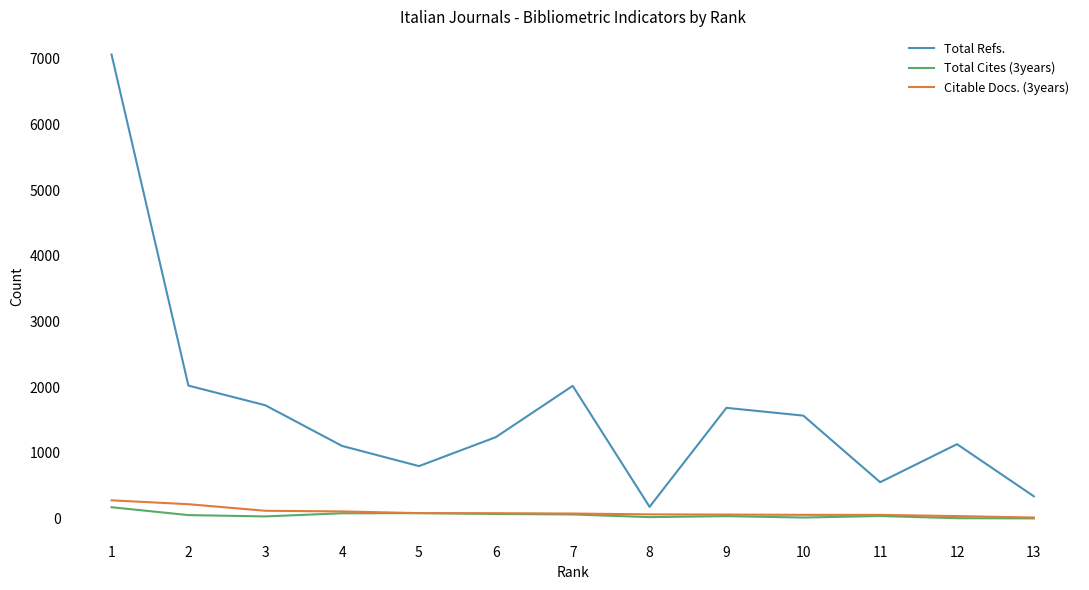

What is the difference between the highest and lowest values at 5?

716